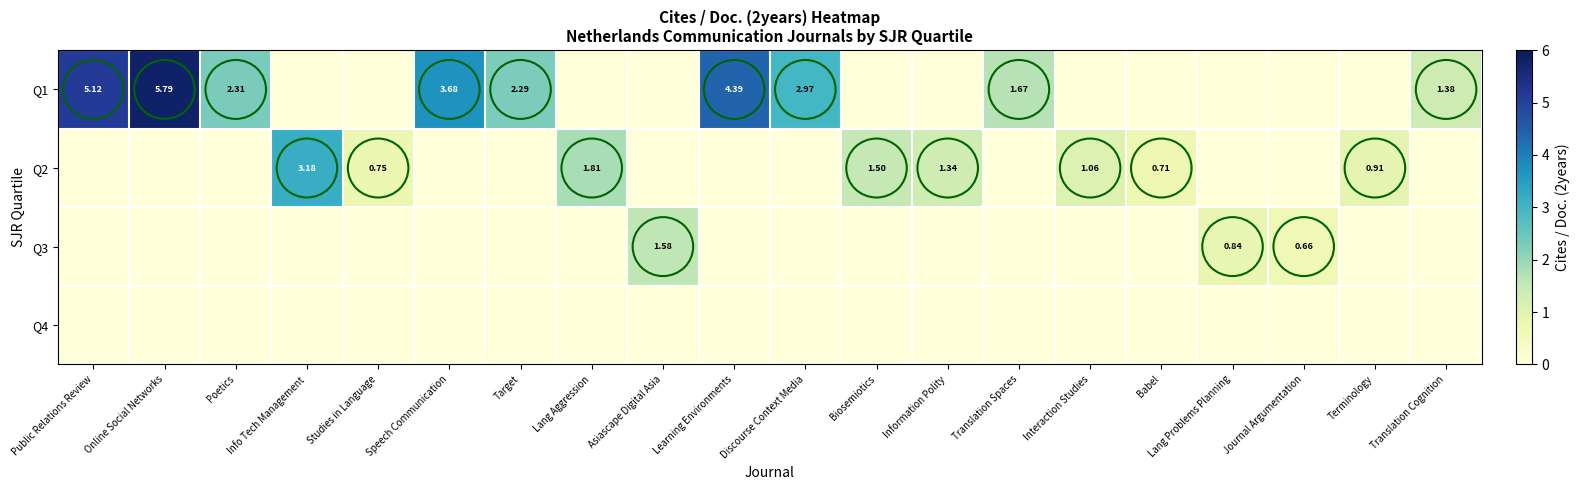

What is the total value across all series at Translation Cognition?

1.4